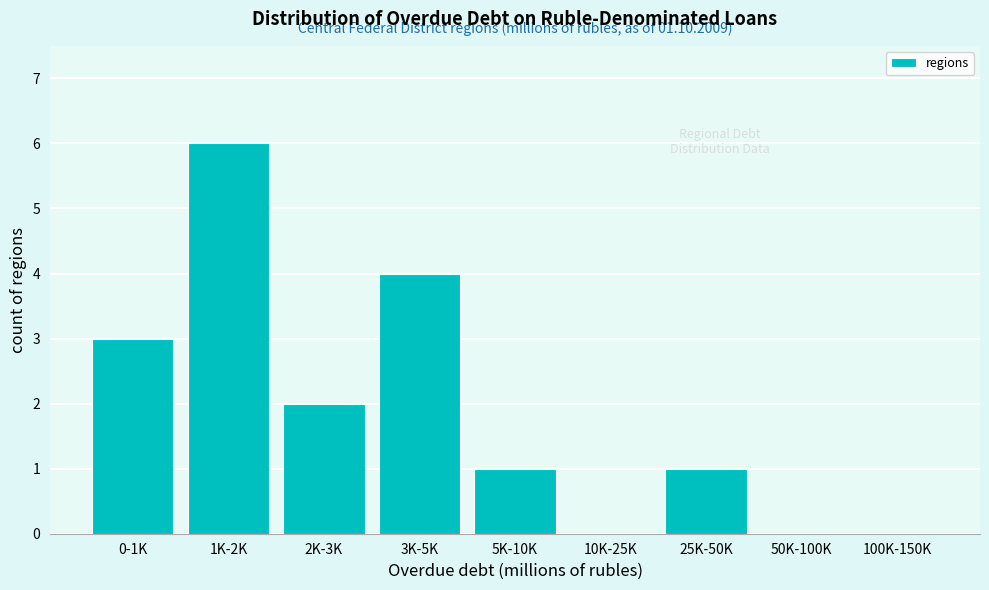

Reading left to right, list all the values displayed in this chart.

0-1K=3	1K-2K=6	2K-3K=2	3K-5K=4	5K-10K=1	10K-25K=0	25K-50K=1	50K-100K=0	100K-150K=0